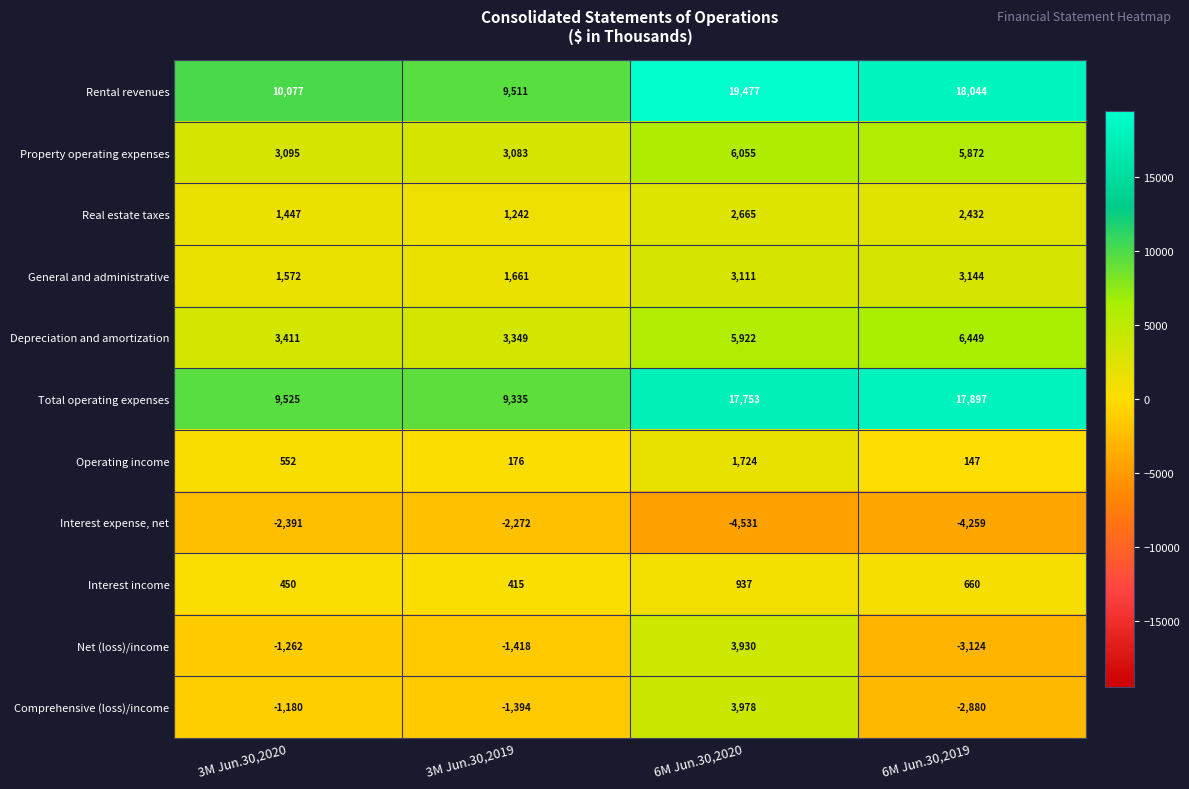

What is the sum of the Real estate taxes values at 3M Jun.30,2020 and 6M Jun.30,2019?

3879